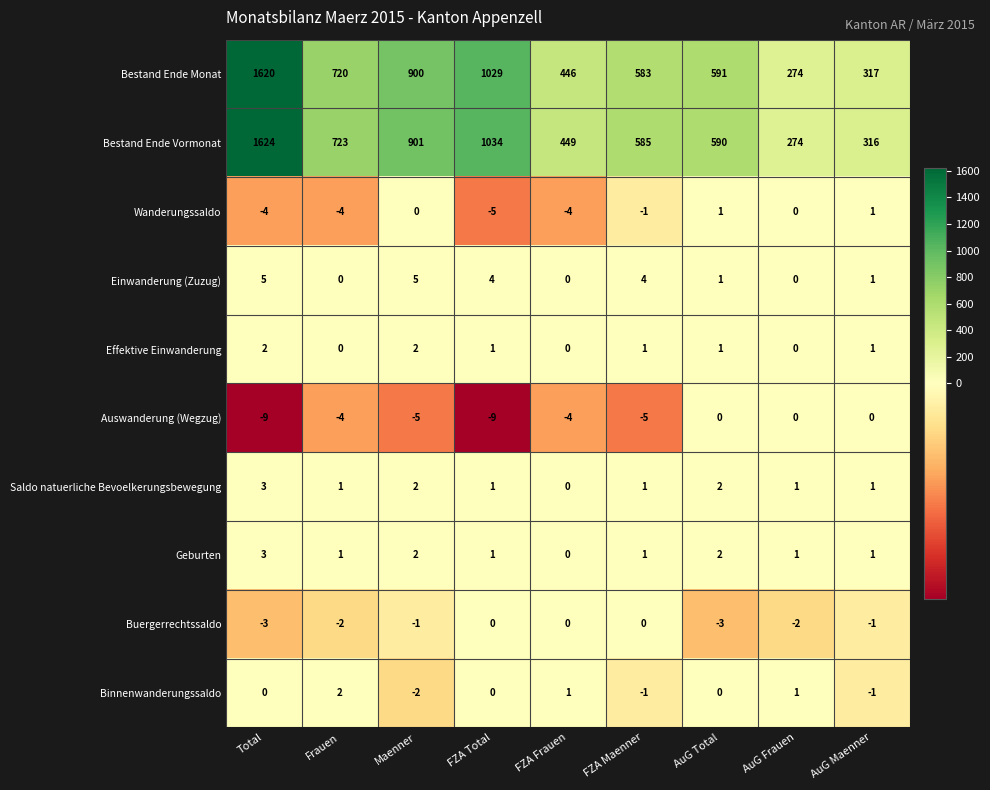

At which category is the sum across all series the highest?

Total